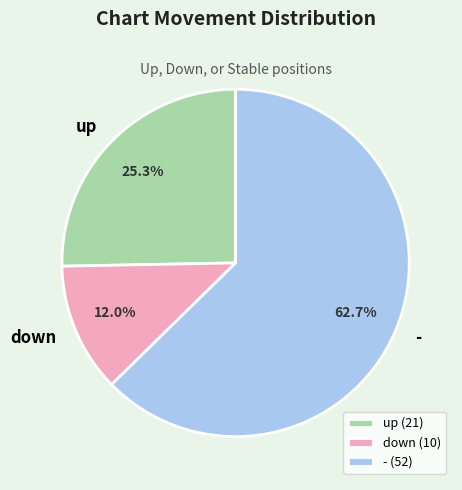

To the nearest percent, what is the difference between the down and up slice percentages?

13%